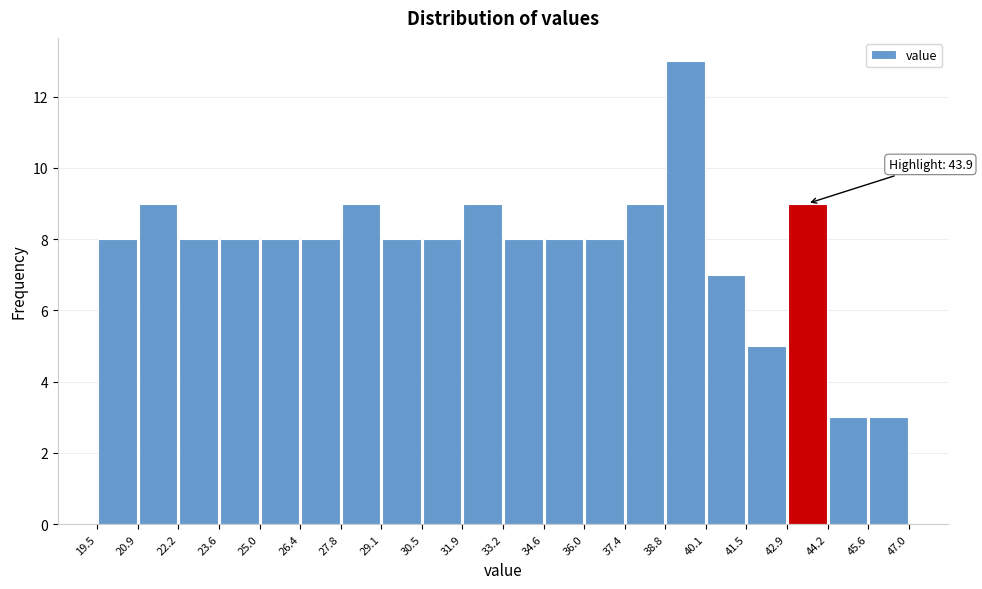

Over which range of the x-axis is the bar tallest?

38.8 to 40.1